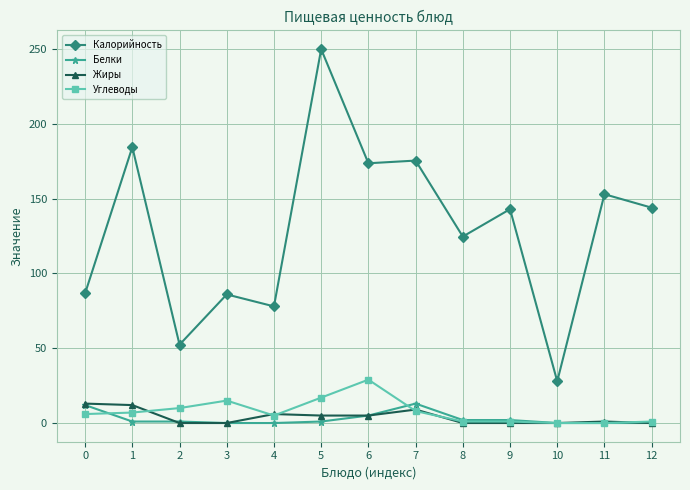

Which series has the largest range (max minus min)?

Калорийность